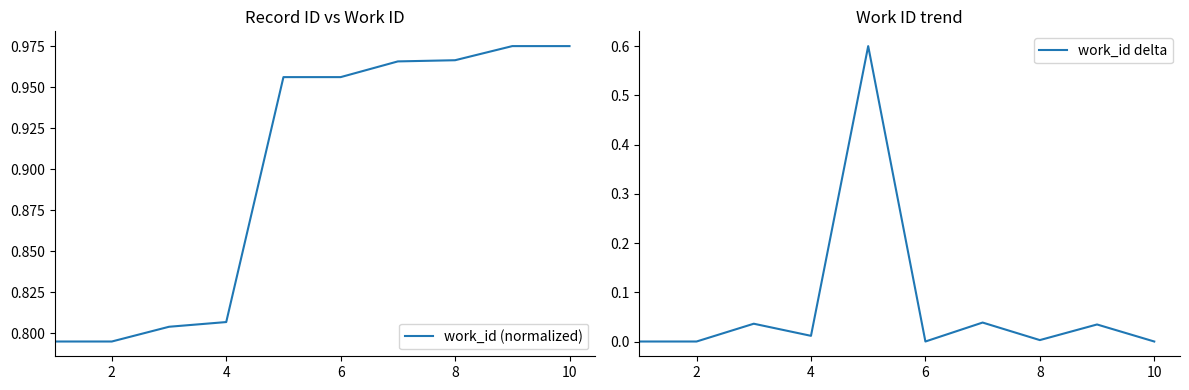

True or false: work_id (normalized) has a value of 1.4 at 8.

False